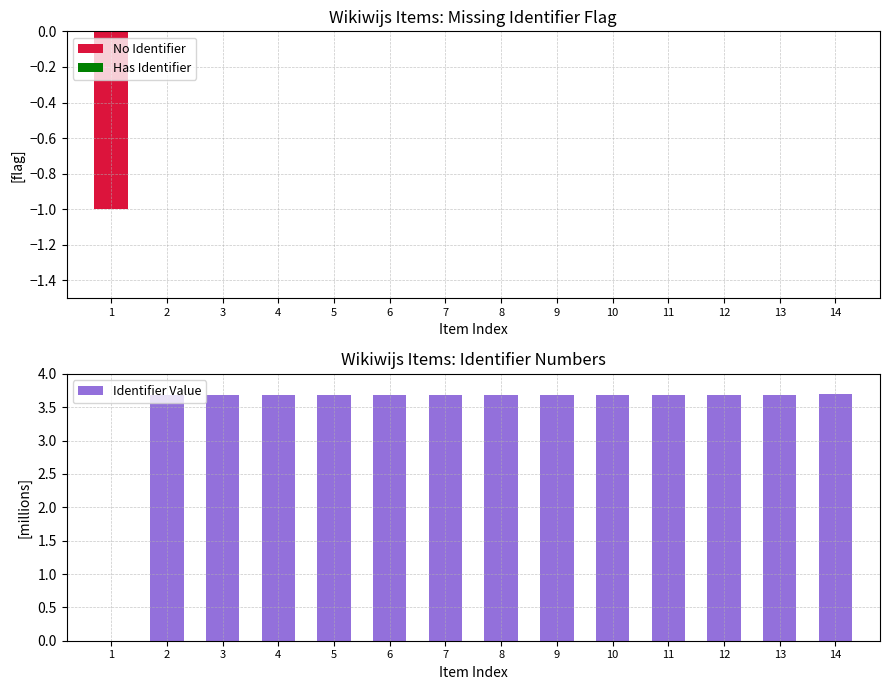

At which category is the sum across all series the highest?

14